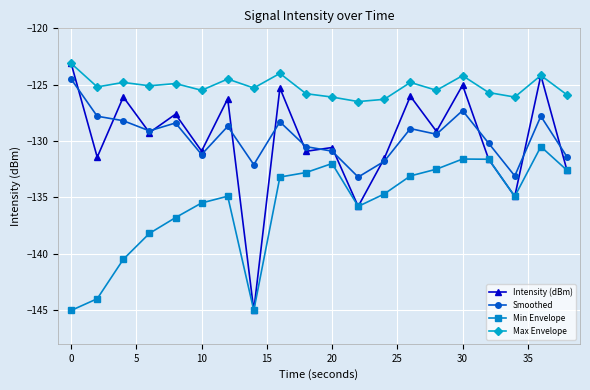

Which series has the largest total across all categories?

Max Envelope